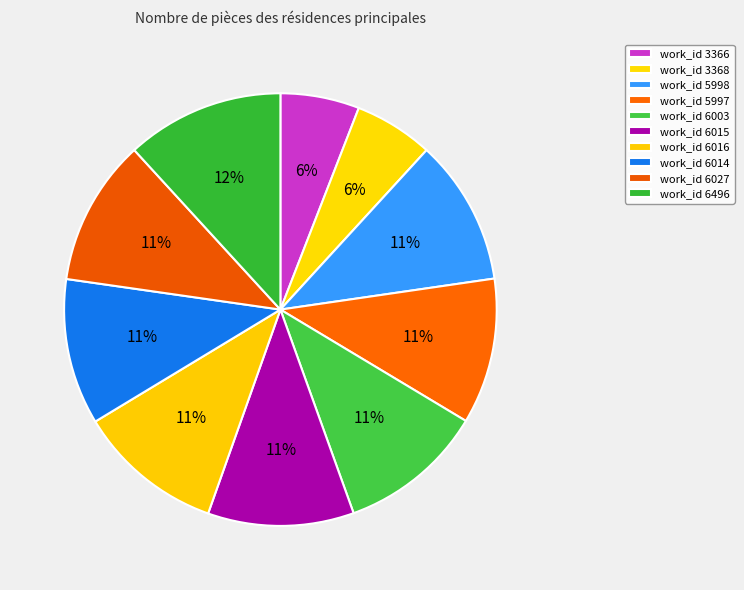

How many slices are in this pie chart?

10